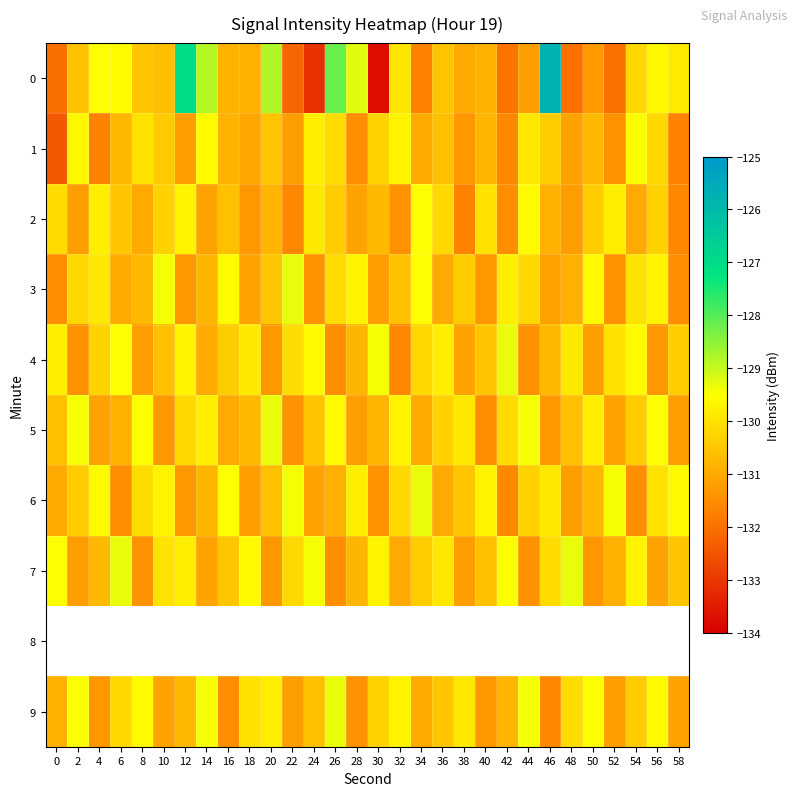

How many data points in 0 are less than -130?

19